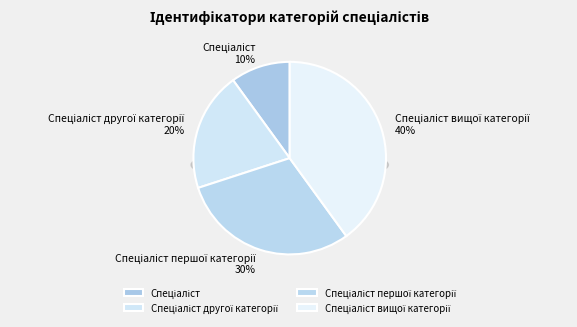

True or false: Спеціаліст accounts for 21% of the total.

False